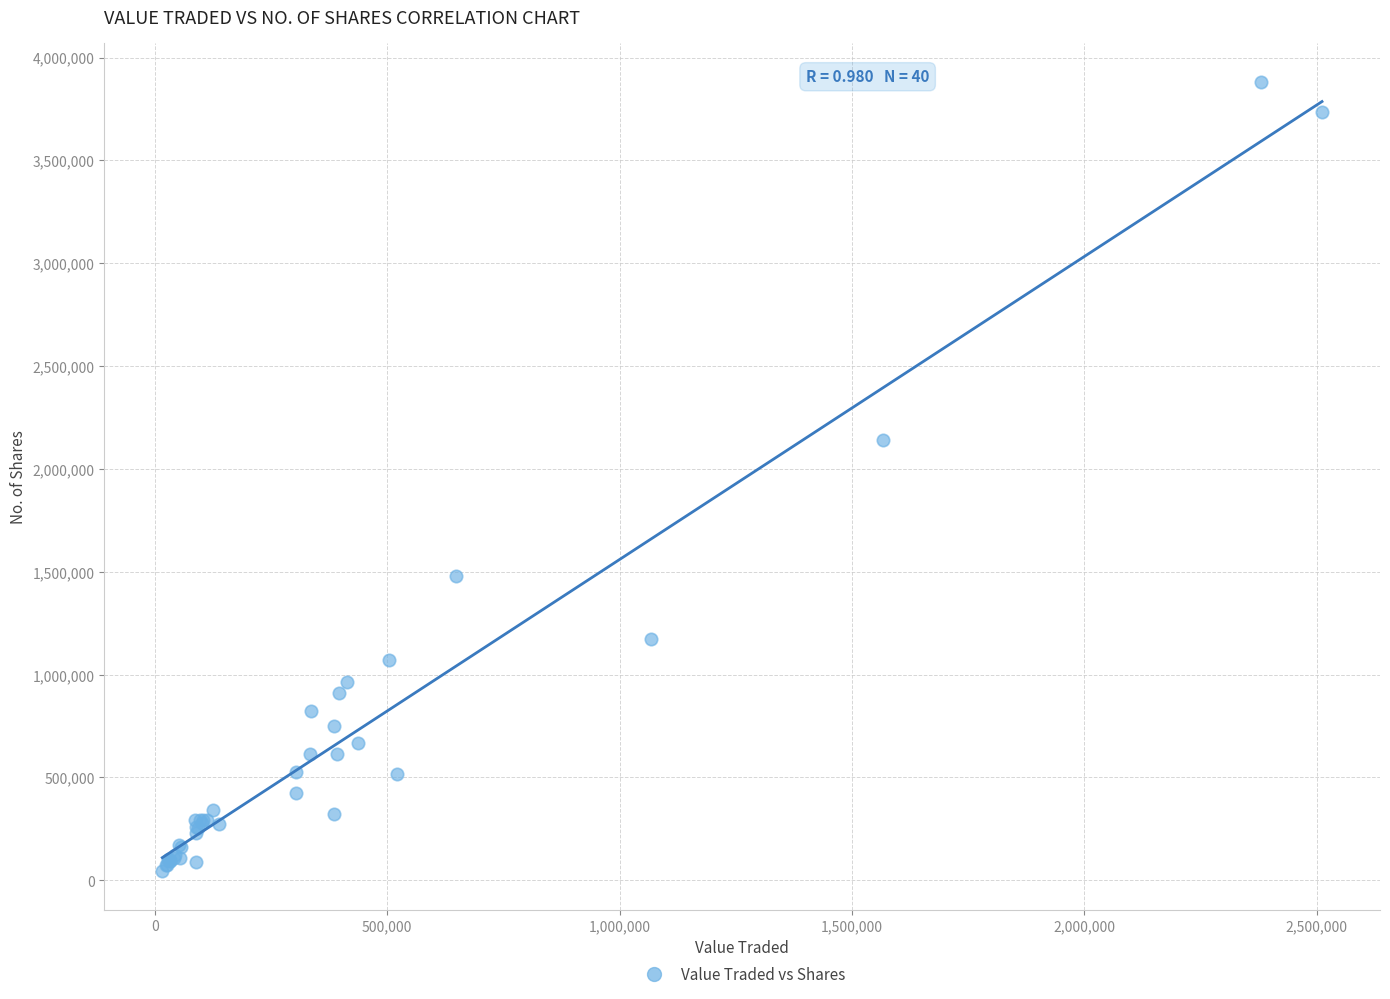

What Y value in the scatter plot is closest to 1964065?

2138491